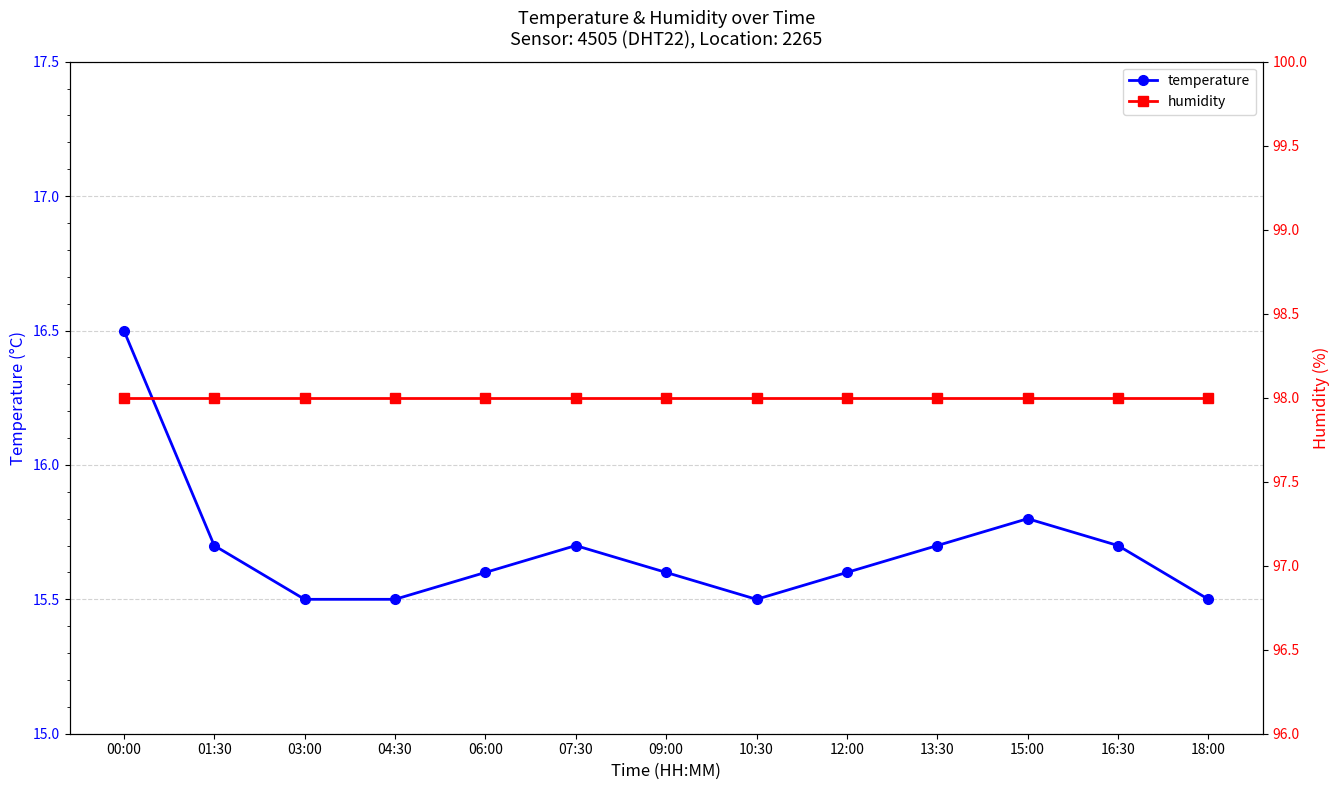

True or false: humidity has more than 2 interior local peaks.

False